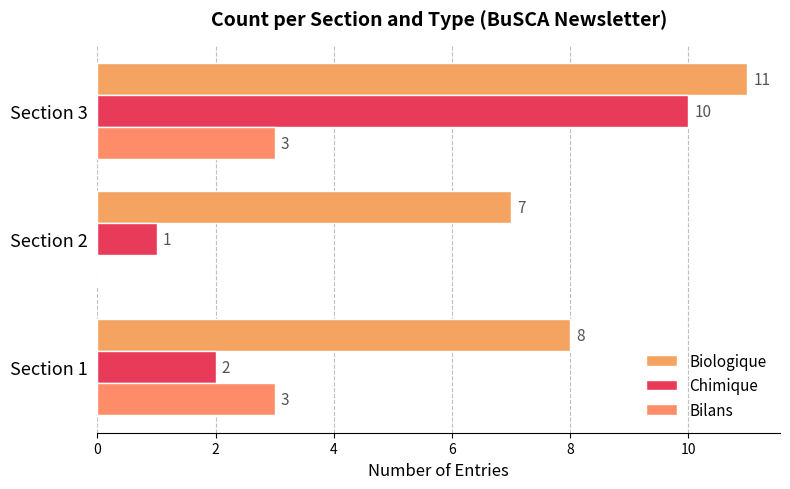

How many distinct data groups are displayed?

3